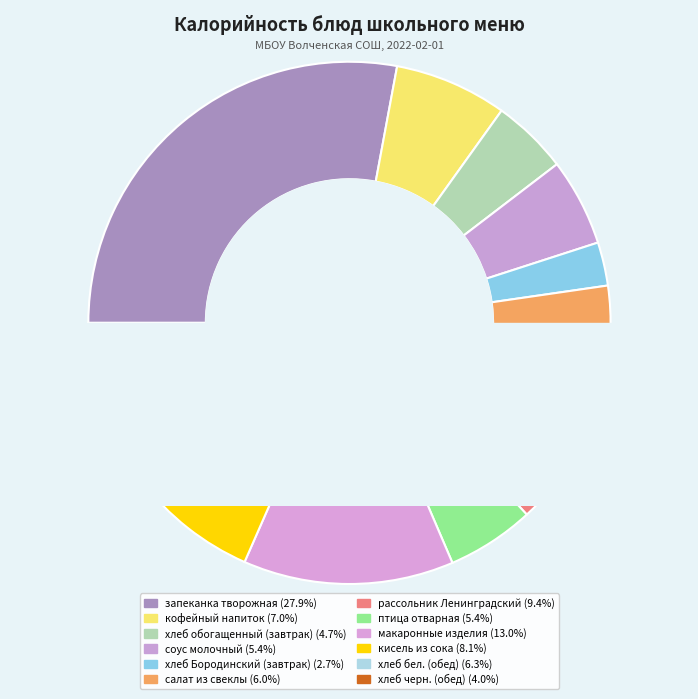

What is the ratio of the value at хлеб Бородинский (завтрак) to the value at птица отварная?

0.5